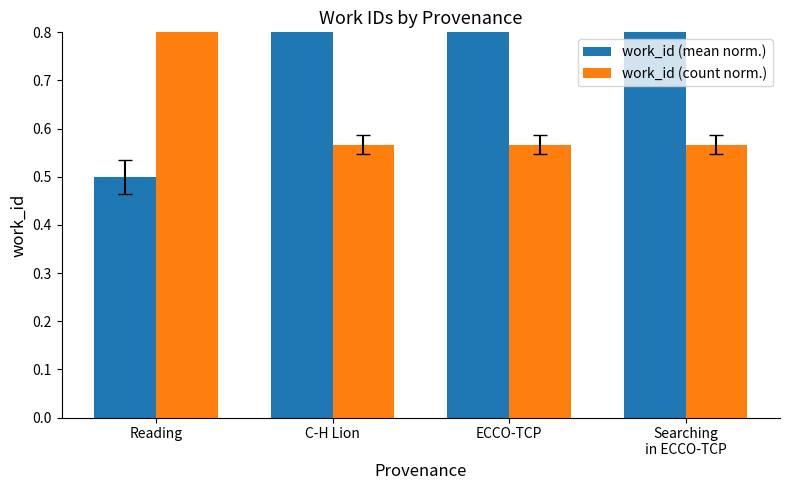

What is the difference between the highest and lowest values at Searching
in ECCO-TCP?

0.3